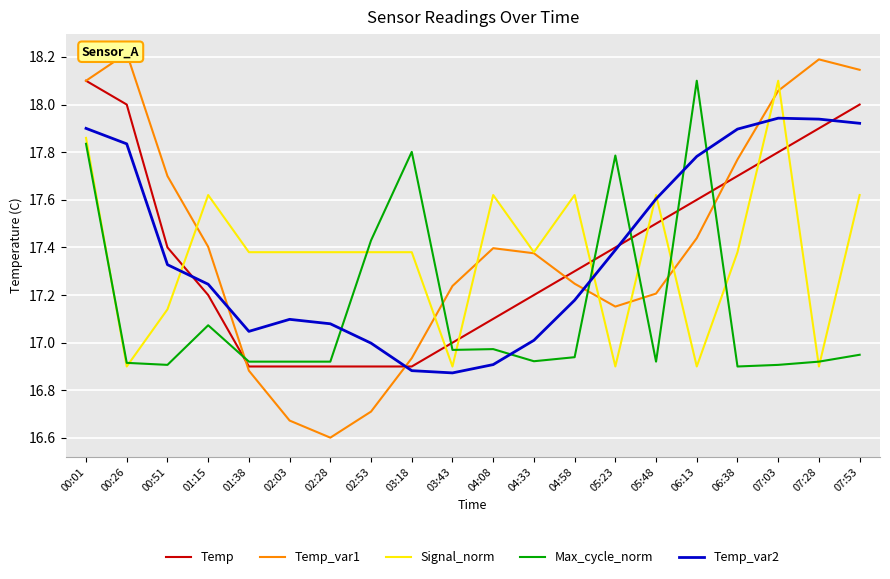

Reading left to right, extract all data points from this chart.

Temp: 18.1	18.0	17.4	17.2	16.9	16.9	16.9	16.9	16.9	17.0	17.1	17.2	17.3	17.4	17.5	17.6	17.7	17.8	17.9	18.0
Temp_var1: 18.1	18.2	17.7	17.4	16.9	16.7	16.6	16.7	16.9	17.2	17.4	17.4	17.2	17.2	17.2	17.4	17.8	18.1	18.2	18.1
Signal_norm: 17.9	16.9	17.1	17.6	17.4	17.4	17.4	17.4	17.4	16.9	17.6	17.4	17.6	16.9	17.6	16.9	17.4	18.1	16.9	17.6
Max_cycle_norm: 17.8	16.9	16.9	17.1	16.9	16.9	16.9	17.4	17.8	17.0	17.0	16.9	16.9	17.8	16.9	18.1	16.9	16.9	16.9	16.9
Temp_var2: 17.9	17.8	17.3	17.2	17.0	17.1	17.1	17.0	16.9	16.9	16.9	17.0	17.2	17.4	17.6	17.8	17.9	17.9	17.9	17.9